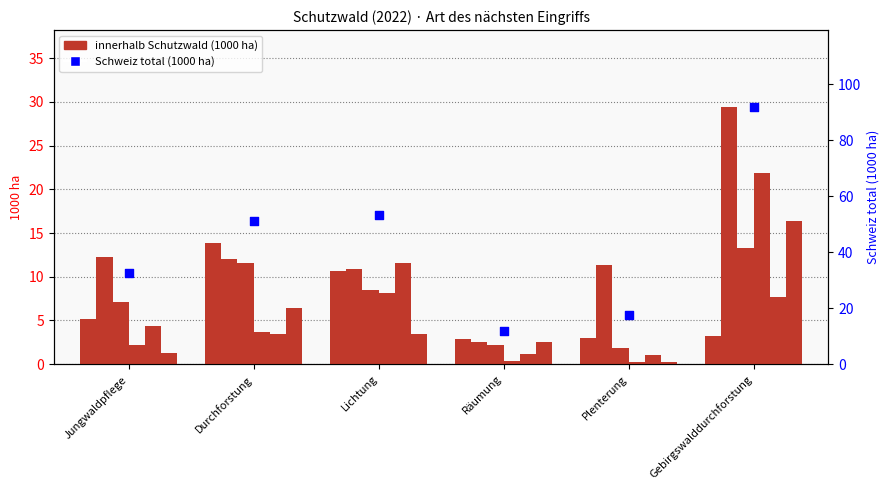

At how many categories does at least one series exceed 48?

3